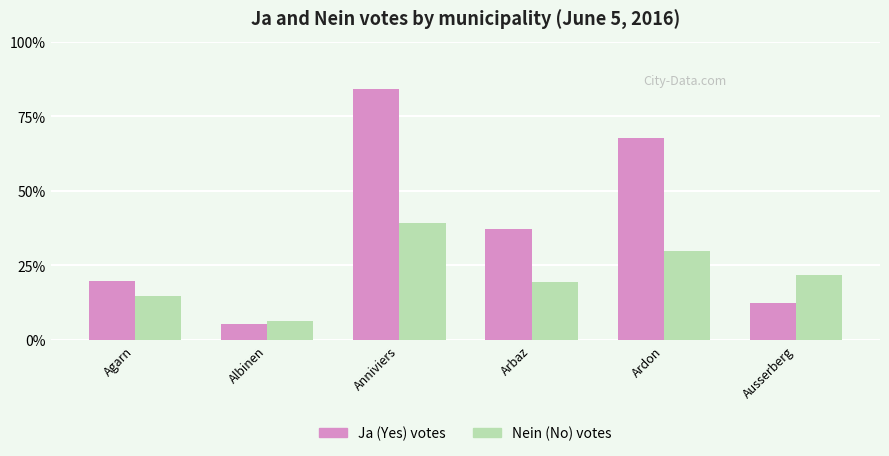

The Nein series shows 80 at Ausserberg. True or false?

False